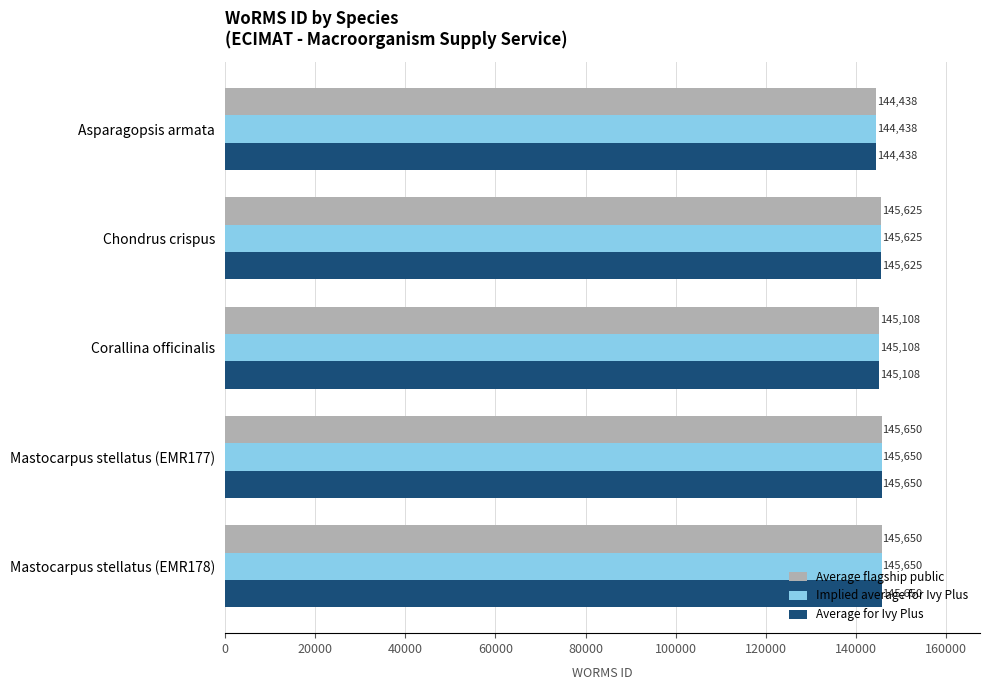

At how many categories does at least one series exceed 145132?

3